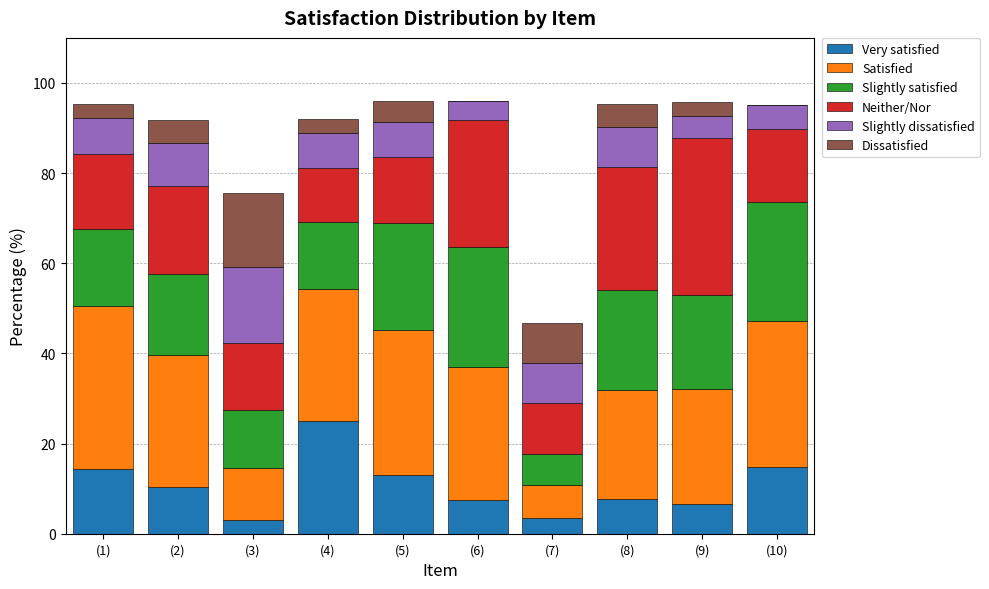

What is the total value across all series at (10)?

95.2